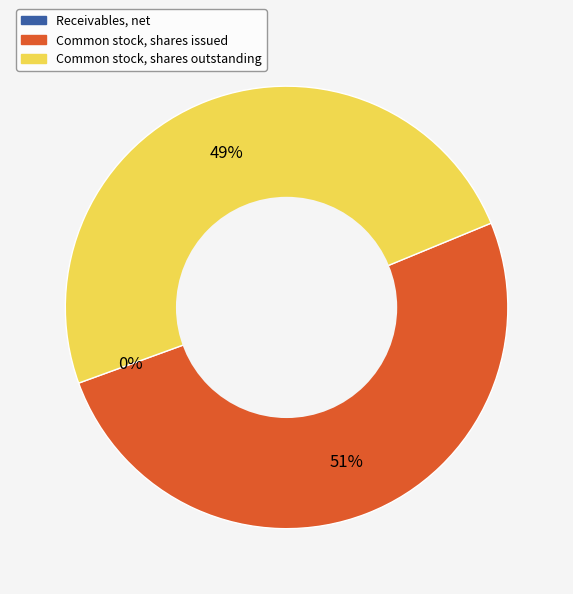

To the nearest percent, what is the average slice percentage?

33%